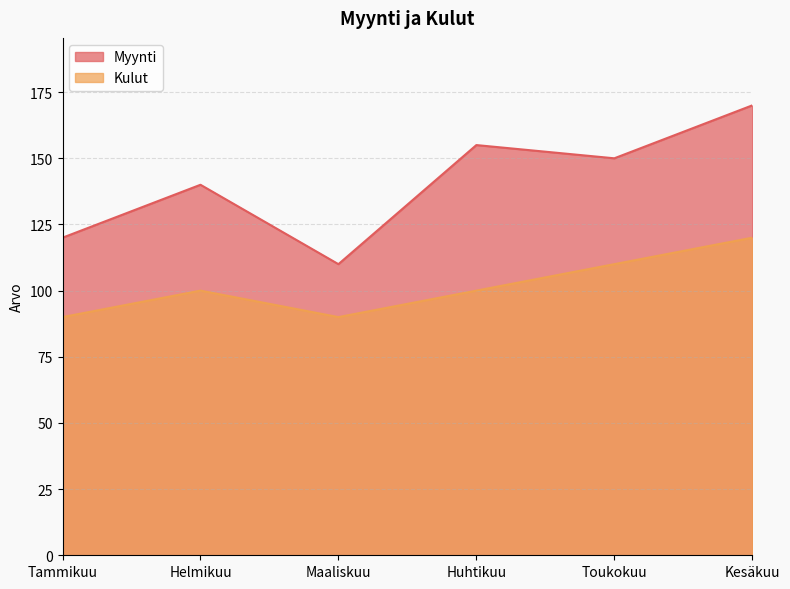

Count the number of categories in the chart.

6